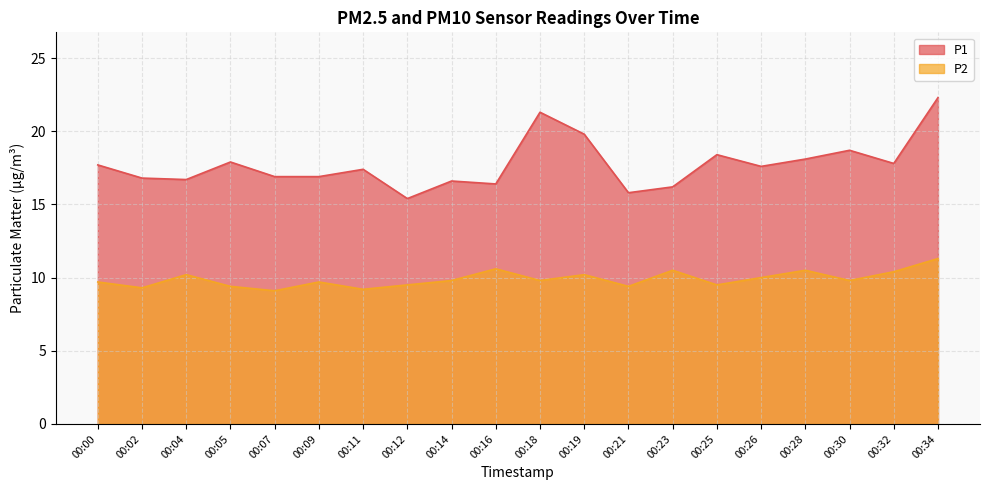

At 00:30, list the series in order from smallest to largest.

P2, P1